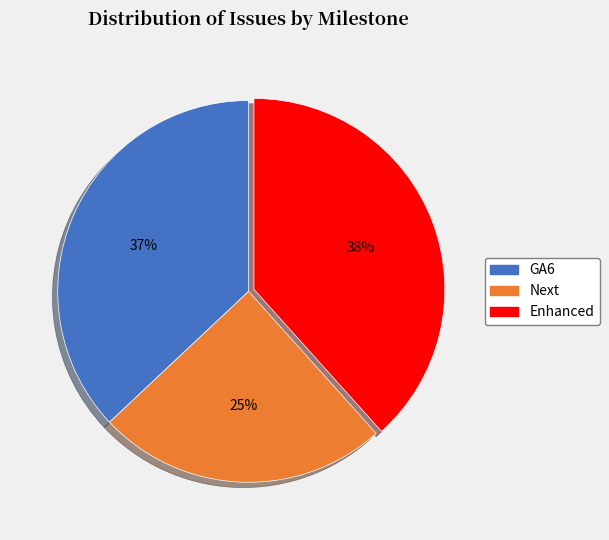

Is there a majority slice in this chart?

No